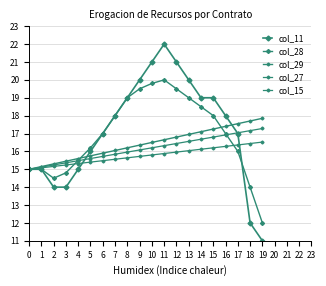

Reading left to right, list all the values displayed in this chart.

col_11: 15.0	15.0	14.0	14.0	15.0	16.0	17.0	18.0	19.0	20.0	21.0	22.0	21.0	20.0	19.0	19.0	18.0	17.0	12.0	11.0
col_28: 15.0	15.0	14.5	14.8	15.5	16.2	17.0	18.0	19.0	19.5	19.8	20.0	19.5	19.0	18.5	18.0	17.0	16.0	14.0	12.0
col_29: 15.0	15.2	15.3	15.4	15.6	15.8	15.9	16.1	16.2	16.4	16.5	16.6	16.8	16.9	17.1	17.2	17.4	17.6	17.7	17.9
col_27: 15.0	15.1	15.2	15.2	15.3	15.4	15.5	15.6	15.6	15.7	15.8	15.9	16.0	16.0	16.1	16.2	16.3	16.4	16.4	16.5
col_15: 15.0	15.1	15.2	15.4	15.5	15.6	15.7	15.8	16.0	16.1	16.2	16.3	16.4	16.6	16.7	16.8	16.9	17.0	17.2	17.3